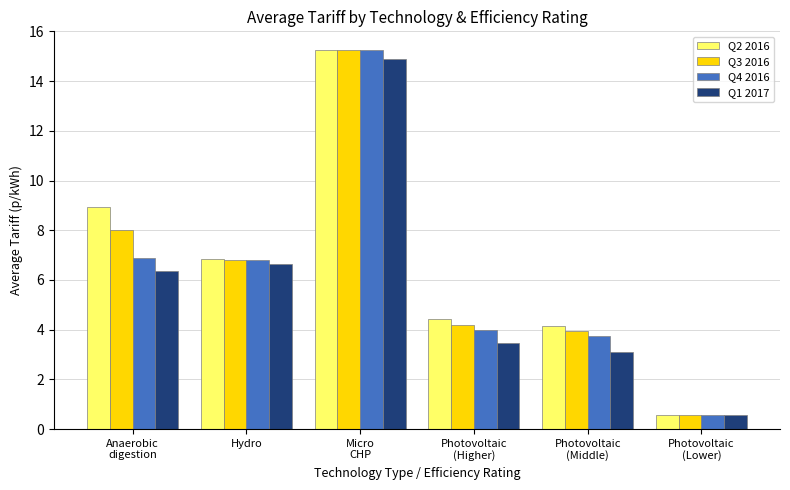

What position from the right is Micro
CHP?

4